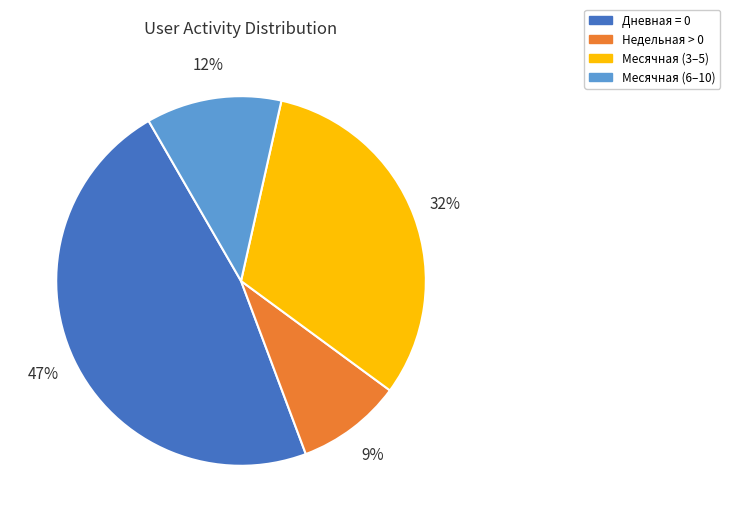

How many segments does this pie chart have?

4